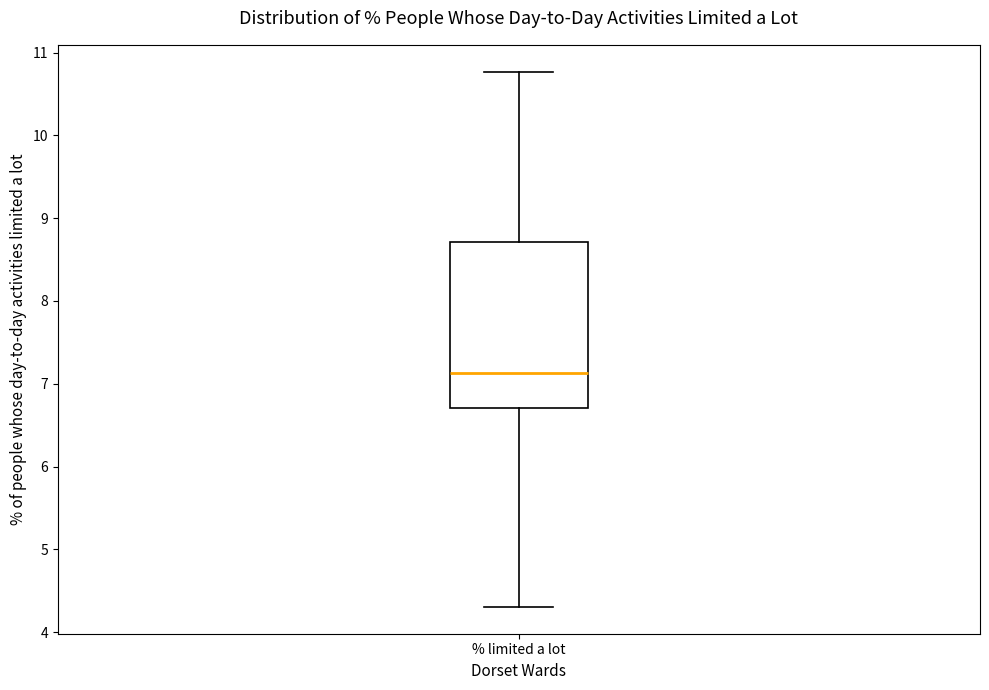

Read this box plot against the y-axis: the position of the median line, the range covered by the box, and the ends of both whiskers. The values are not printed on the chart, so give them approximately, as read against the axis.

median 7.1, box 6.7 to 8.7, whiskers 4.3 to 10.8